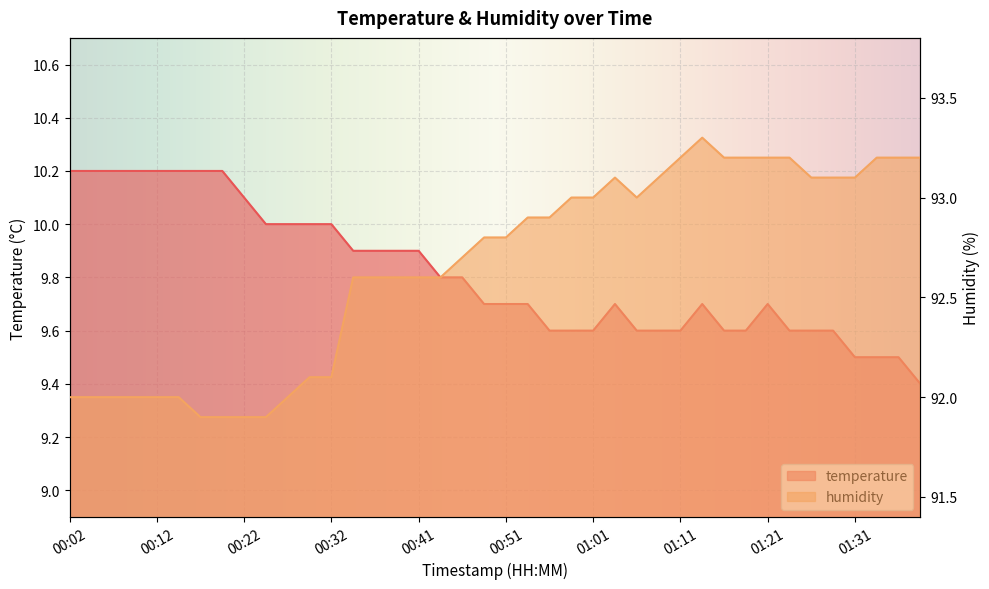

Is it true that temperature equals 10.2 at 00:19?

True